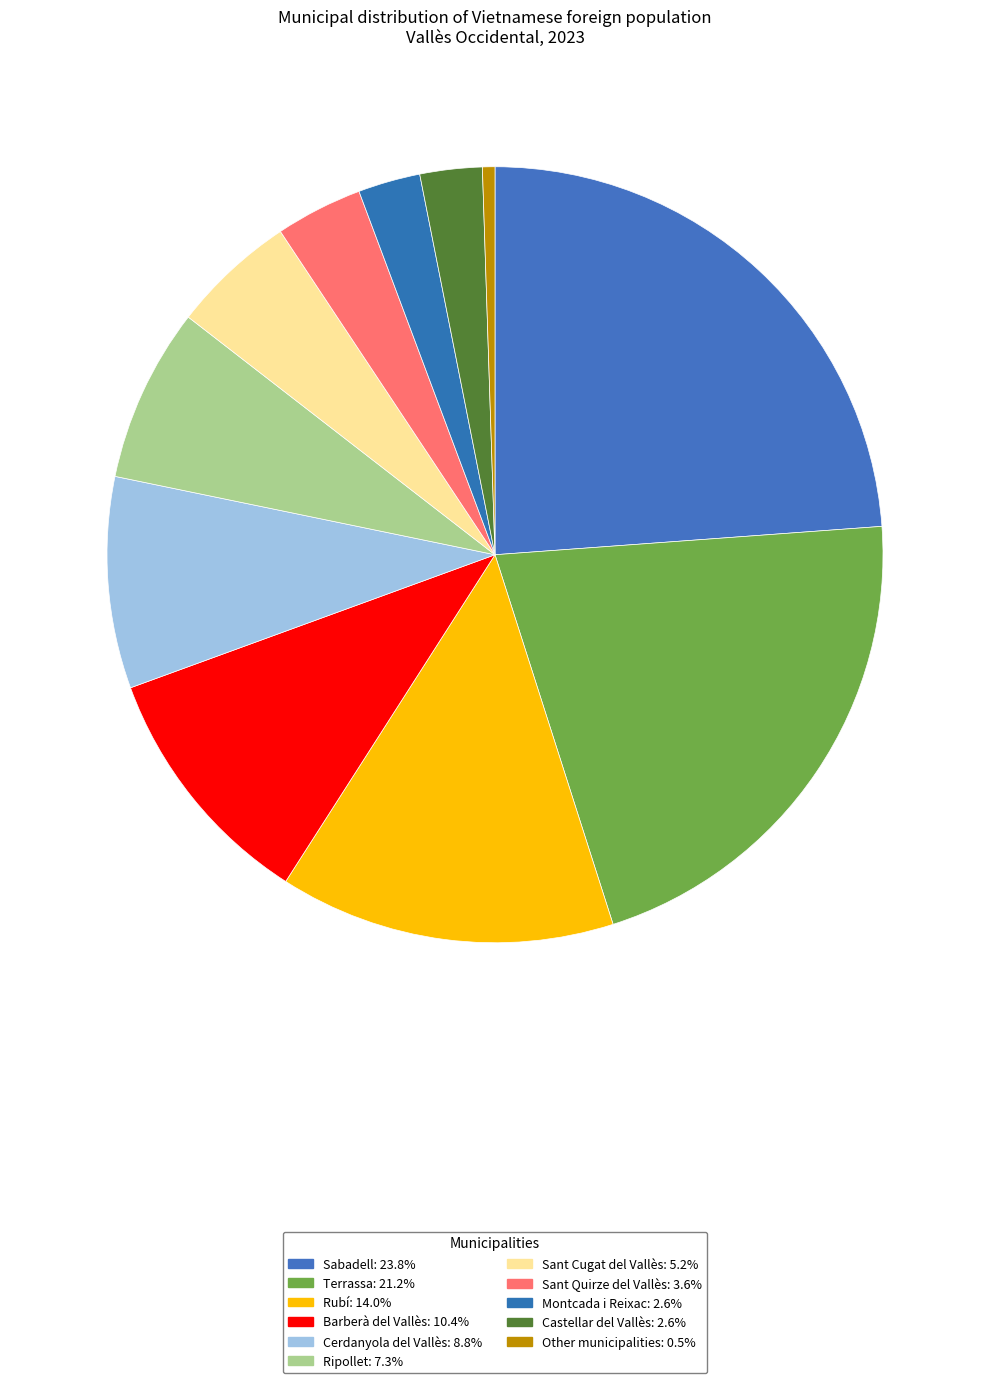

The Cerdanyola del Vallès slice represents 9% of the pie. True or false?

True